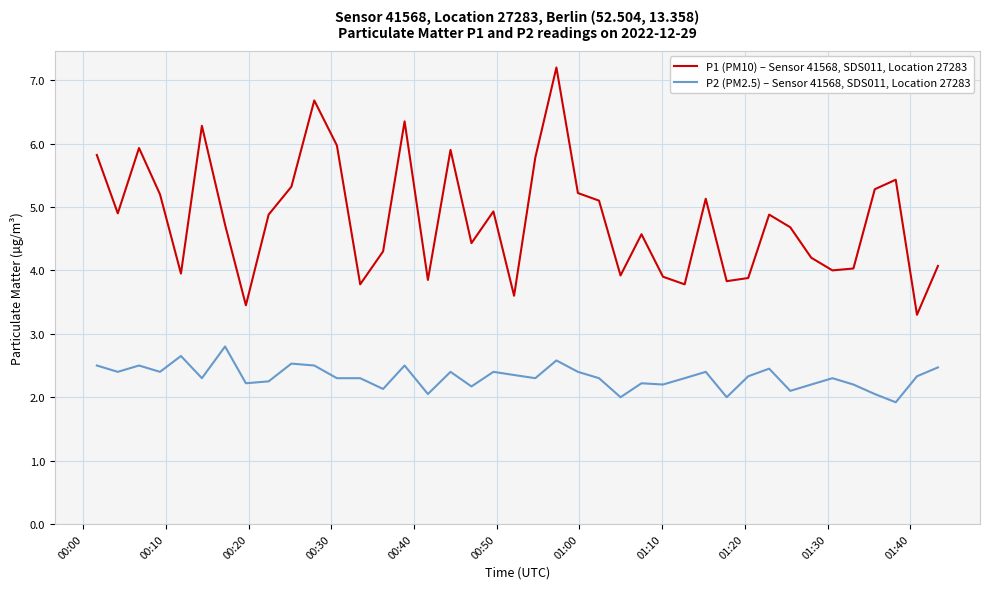

What is the minimum value for P2 (PM2.5) – Sensor 41568, SDS011, Location 27283?

1.9